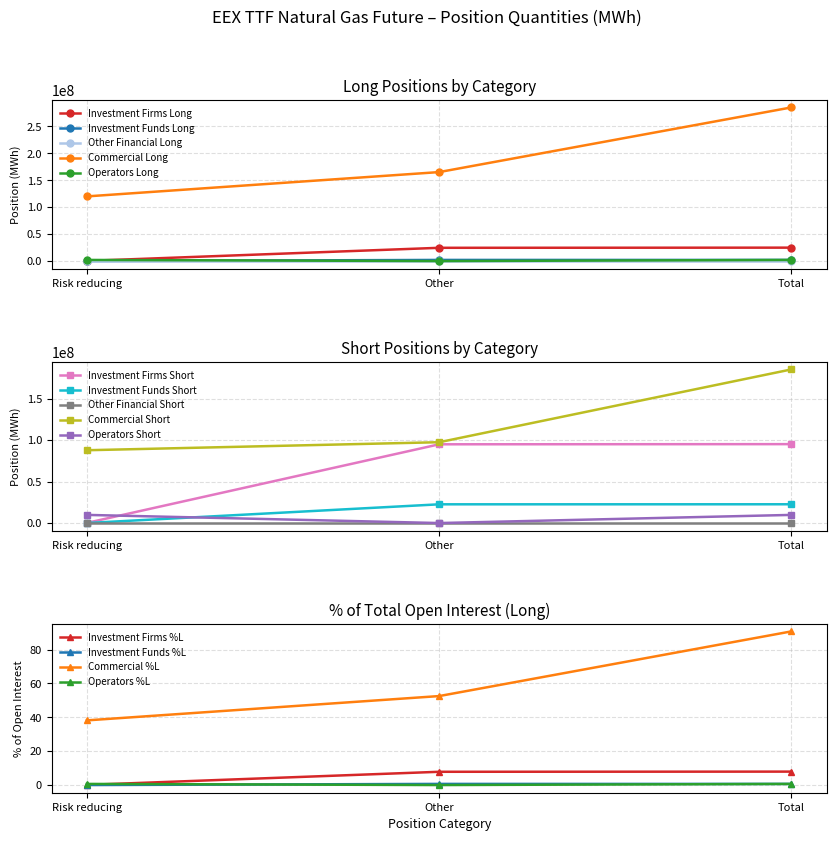

Rank the series at Risk reducing from lowest to highest value.

Investment Funds Long, Investment Firms Long, Operators Long, Commercial Long